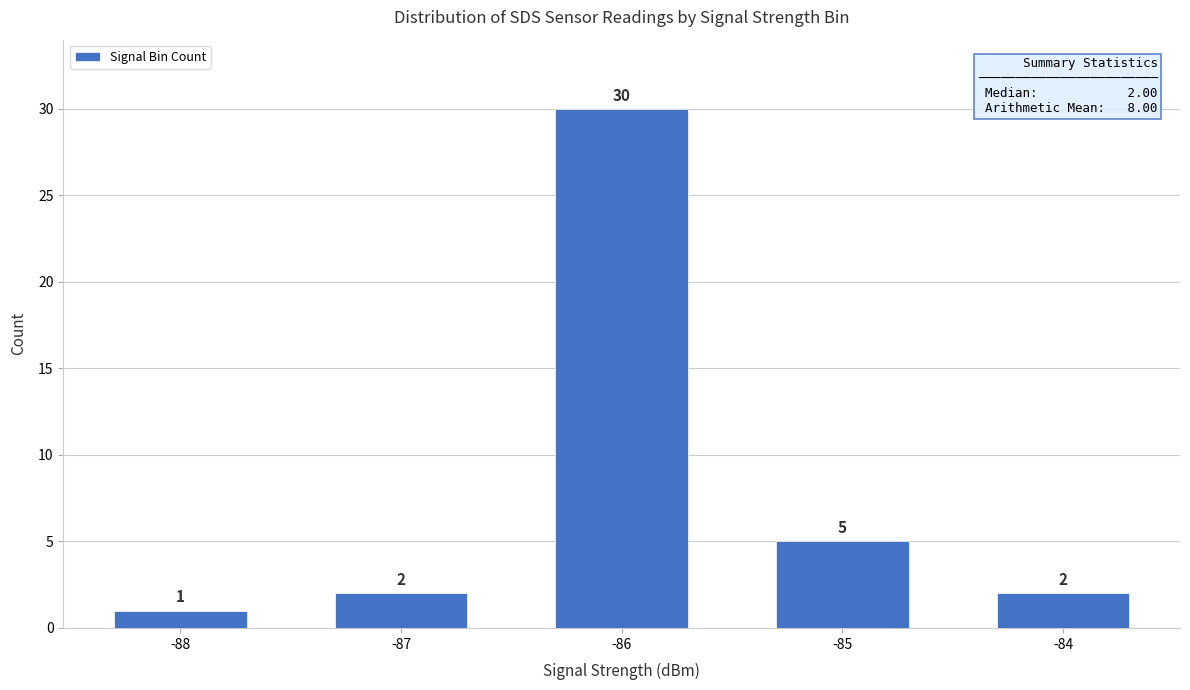

What is the change in value from -88 to -85?

+4